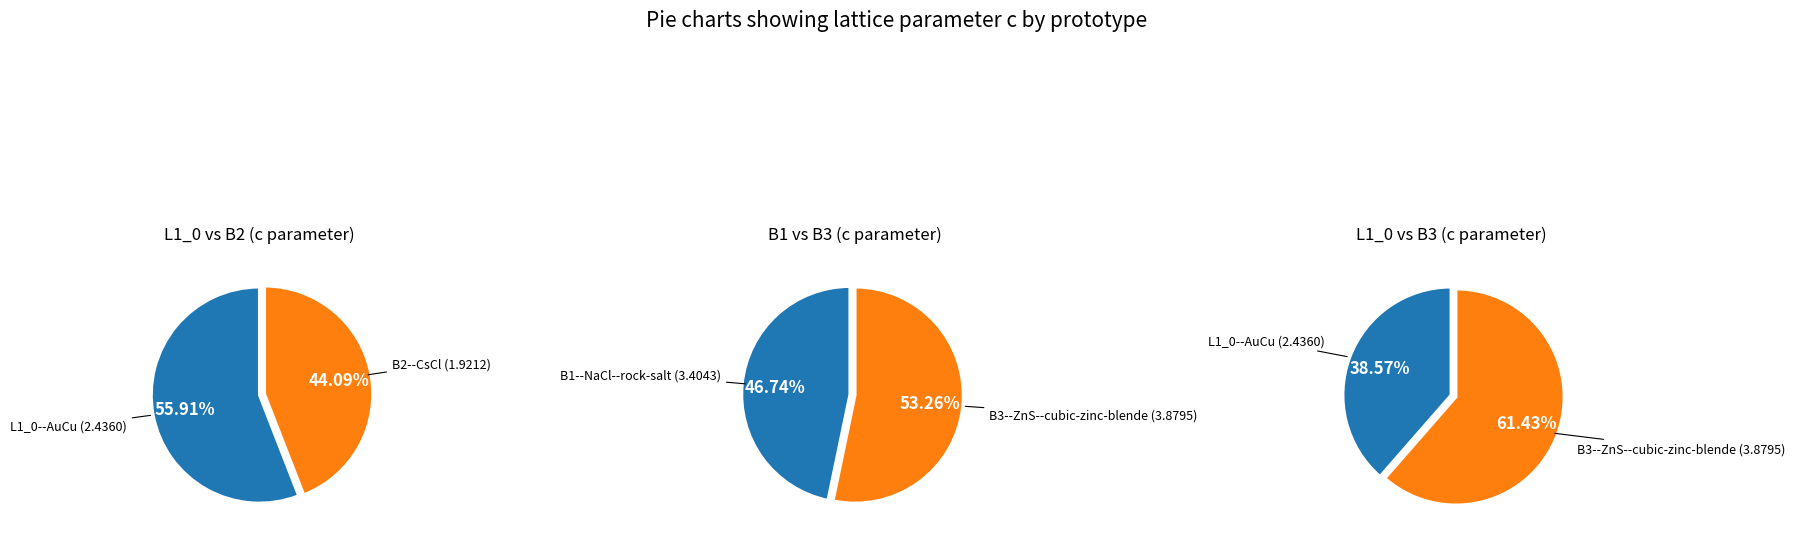

What is the smallest slice in the pie chart?

B2--CsCl